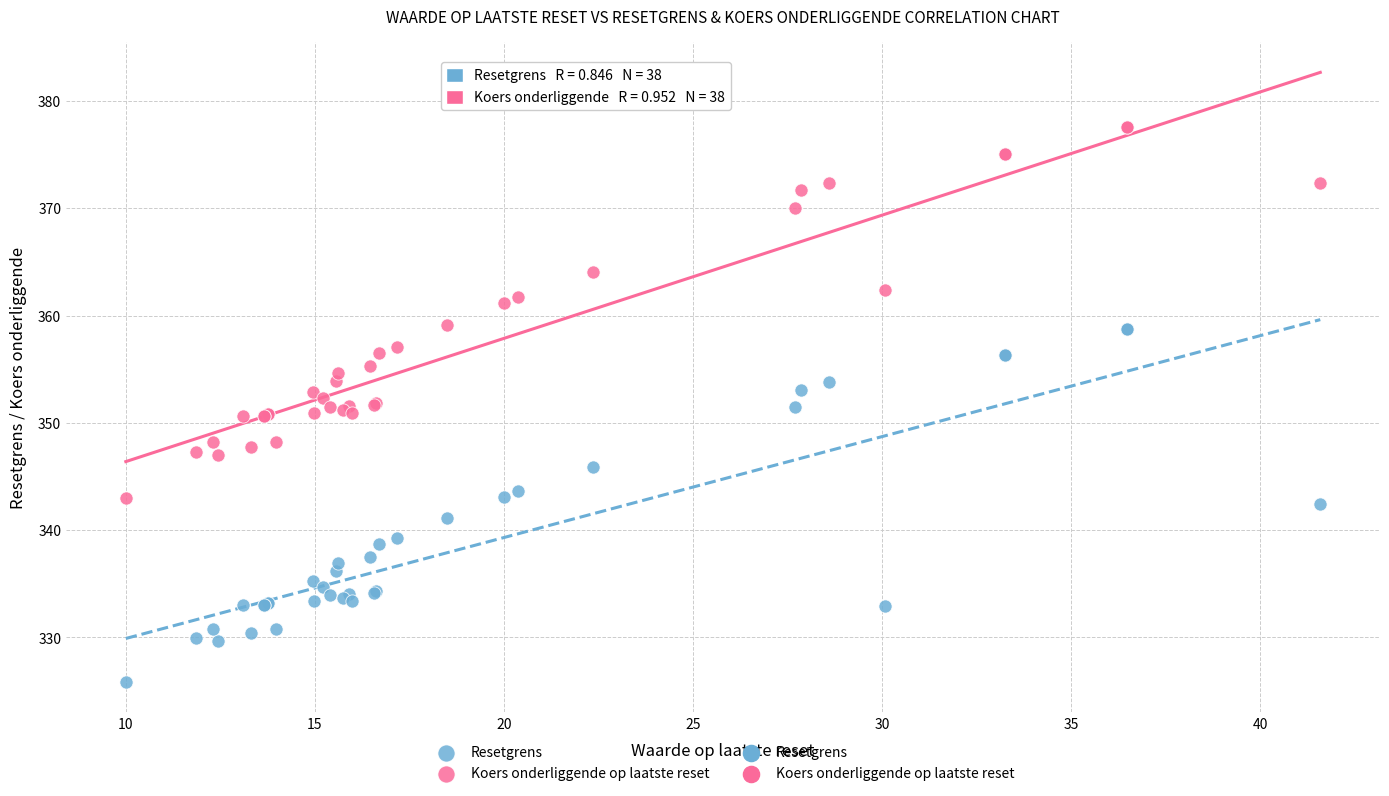

Which series reaches the minimum Y coordinate?

Resetgrens